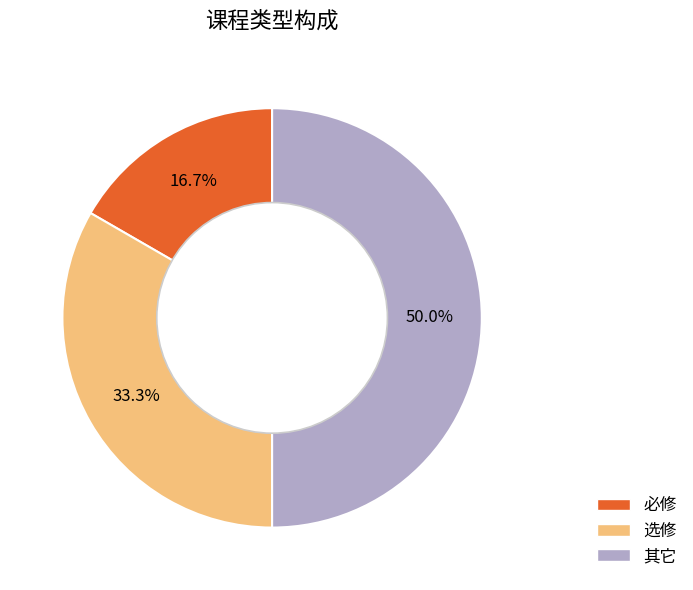

Is the sum of 其它 and 选修 greater than half?

Yes